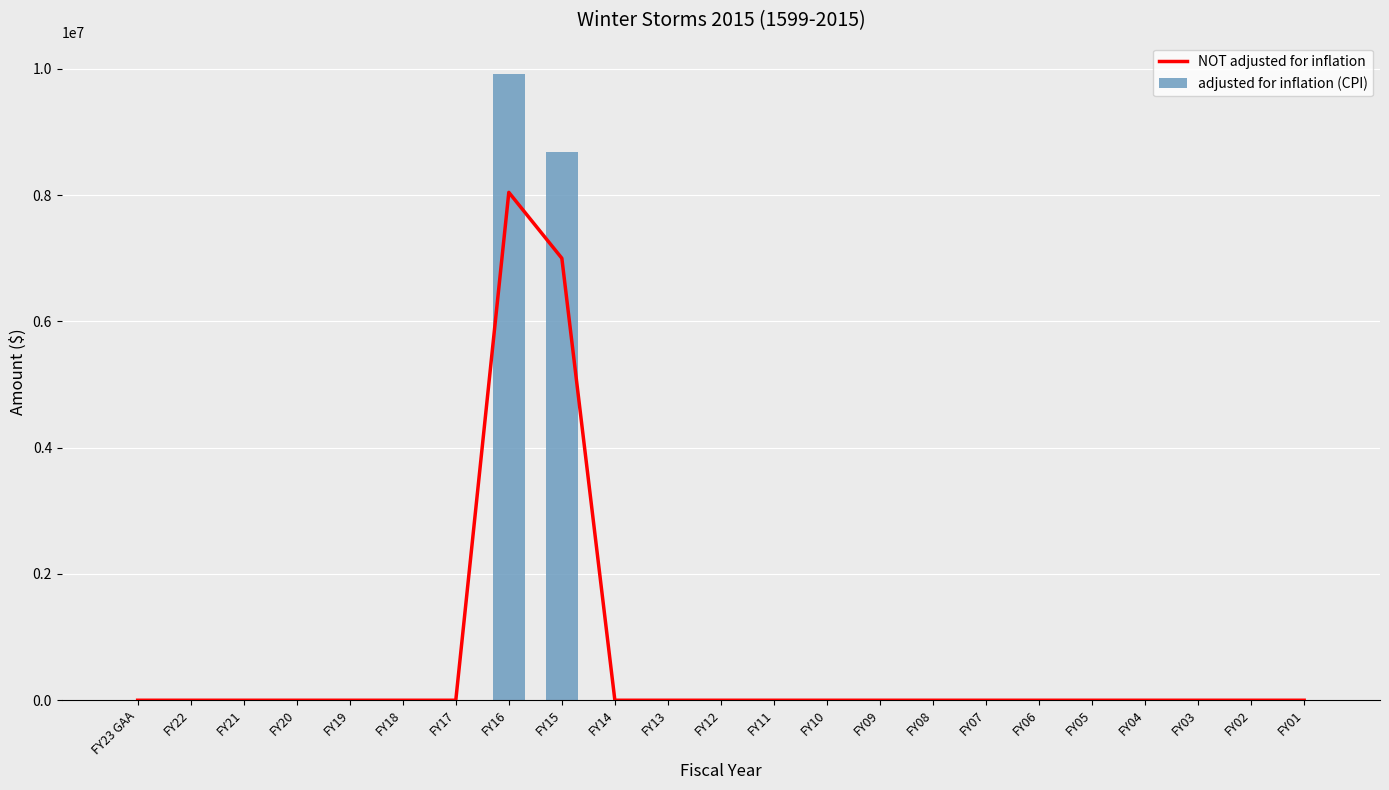

What is the greatest value displayed?

9918029